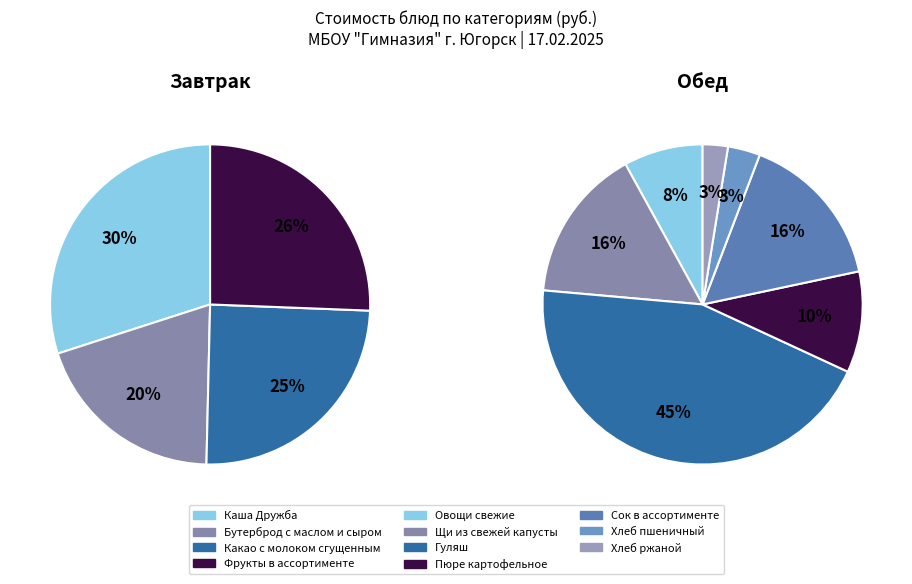

Which category has the biggest portion of the pie?

Гуляш